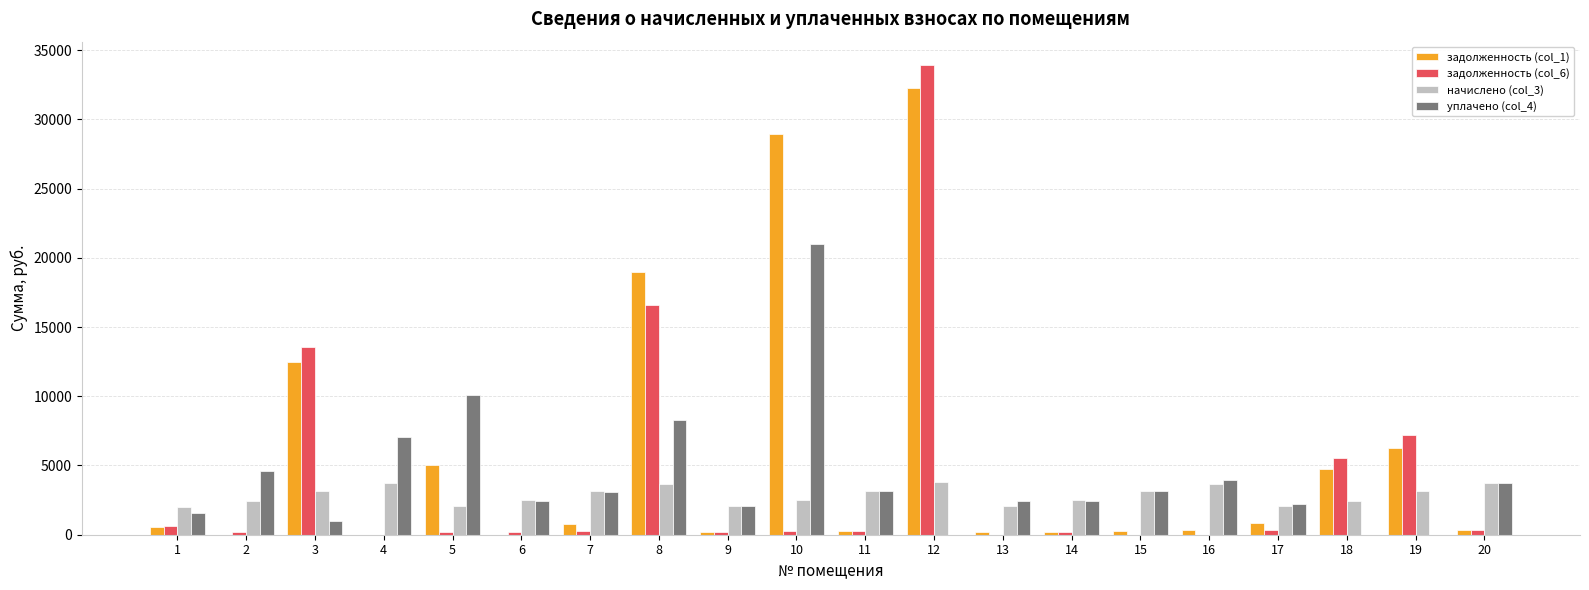

At which category is the sum across all series the highest?

12